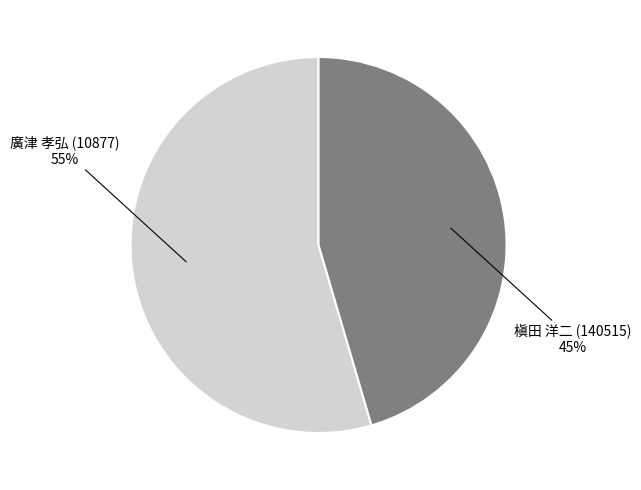

Which category has the biggest portion of the pie?

廣津 孝弘 (10877)